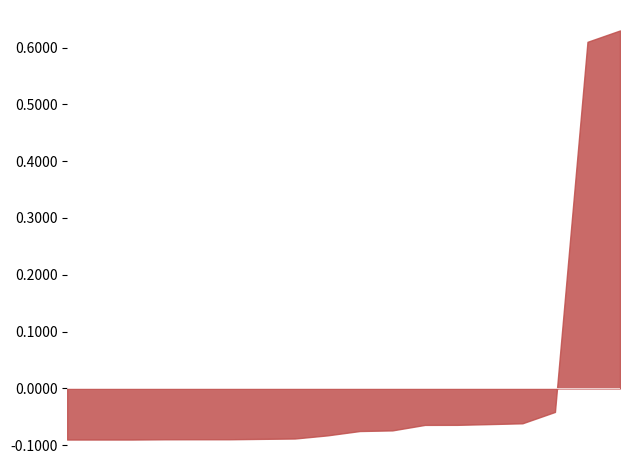

What is the label of the 7th point from the right?

2021